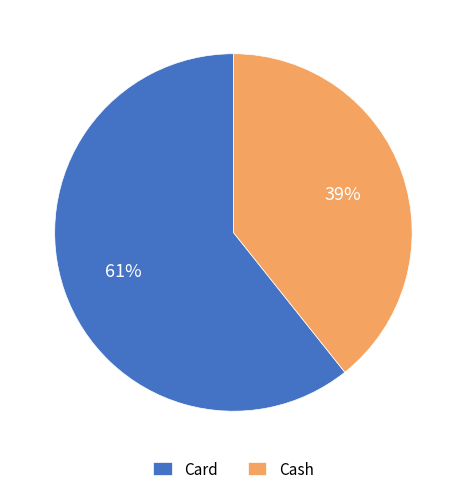

Which slice is the smallest?

Cash